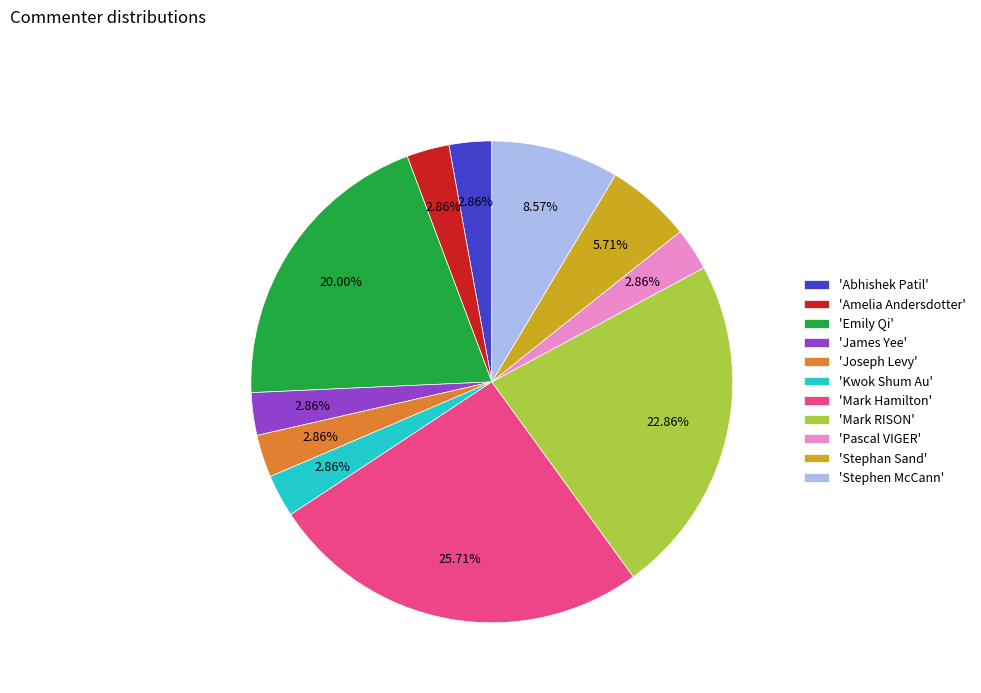

Which has a higher value, 'Emily Qi' or 'Stephen McCann'?

'Emily Qi'